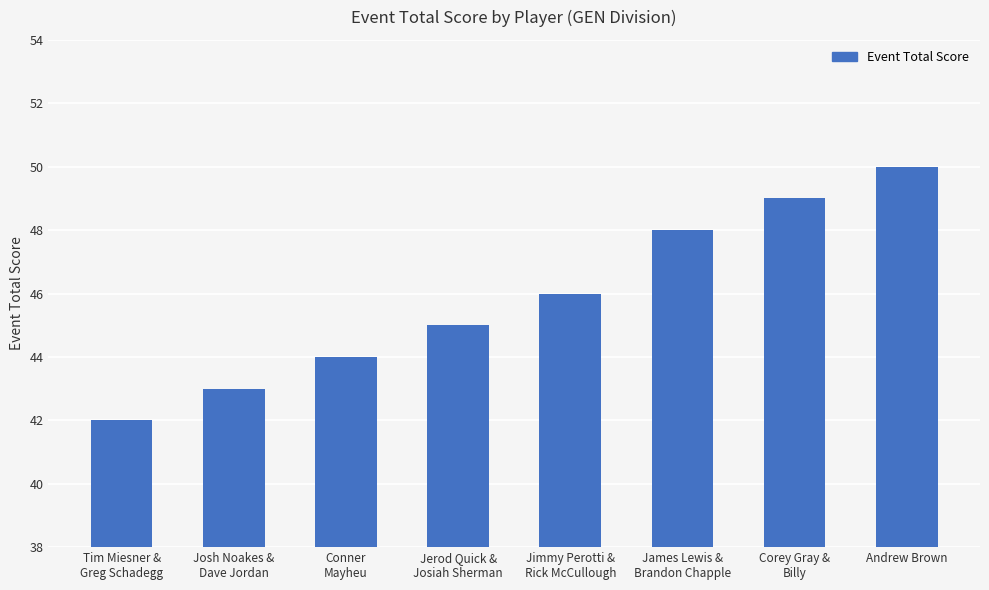

What is the approximate value at Josh Noakes &
Dave Jordan?

43